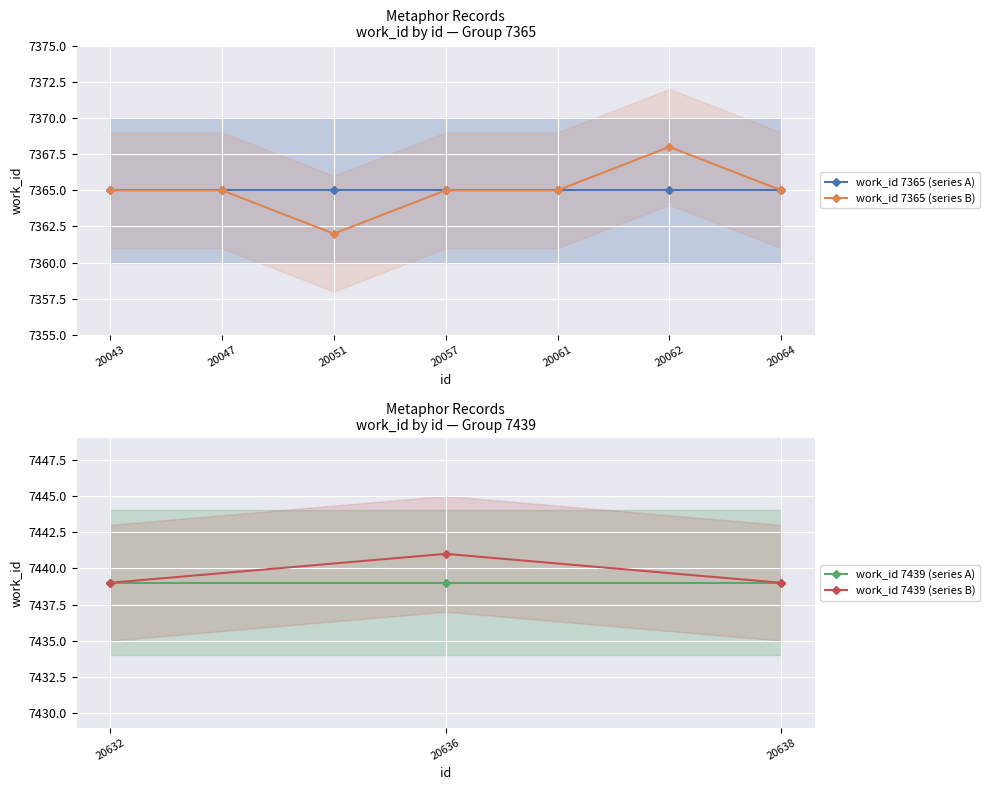

The value at 20061 is 1484. True or false?

False